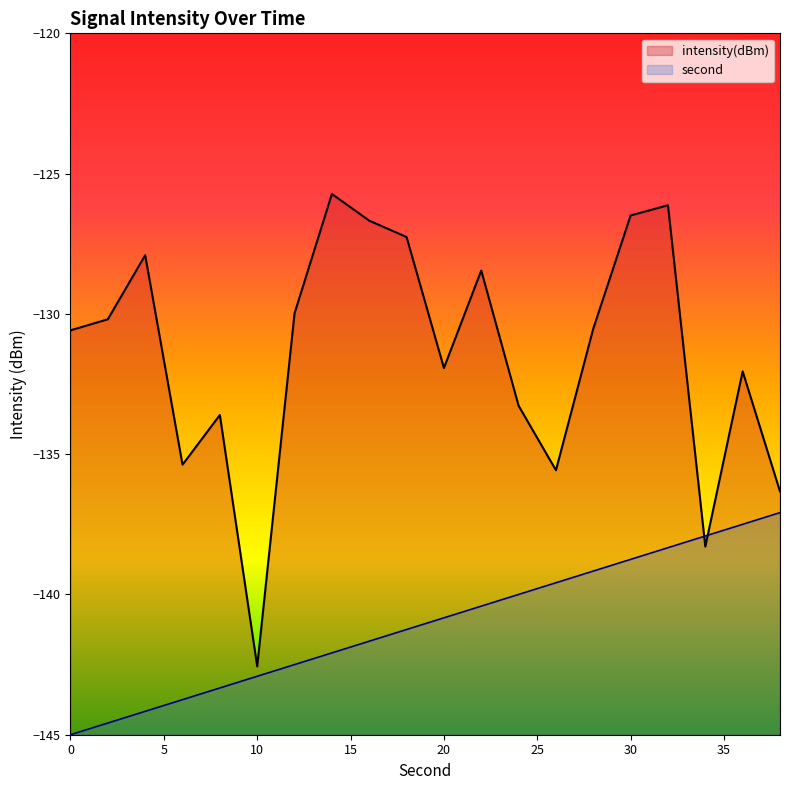

At which category does the chart reach its peak across all series?

14